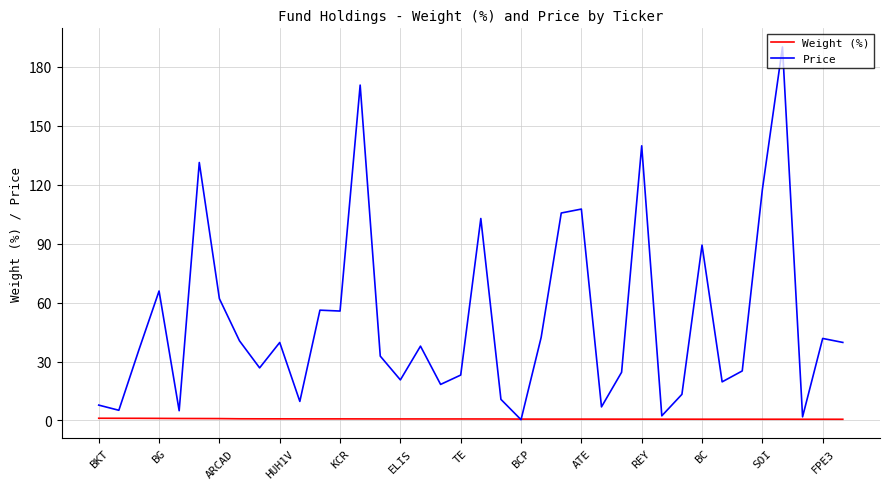

What is the lowest value of the Weight (%) series?

0.6